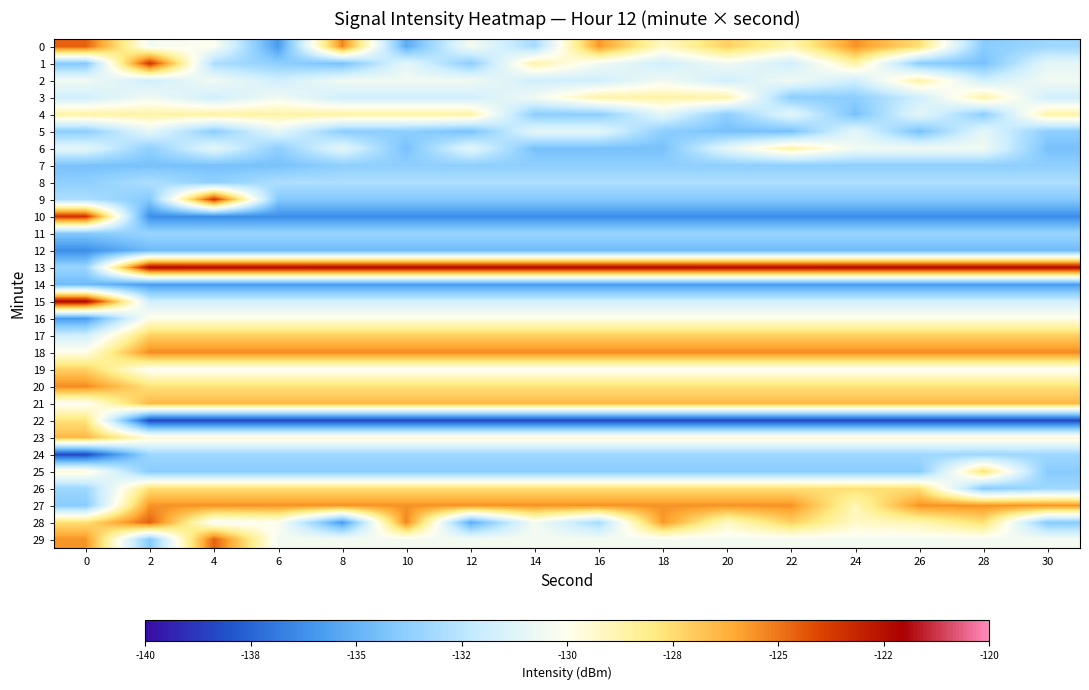

At 22, list the series in order from largest to smallest.

13, 18, 27, 21, 17, 28, 26, 20, 6, 0, 23, 16, 19, 29, 2, 4, 15, 1, 8, 24, 11, 7, 3, 25, 9, 5, 12, 14, 10, 22